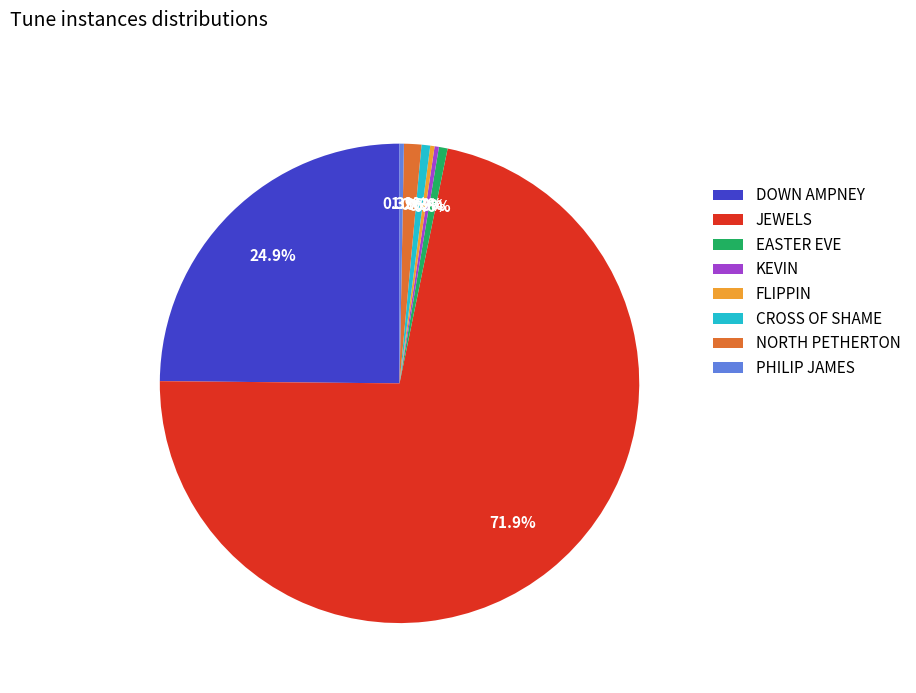

To the nearest percent, what is the difference between the CROSS OF SHAME and NORTH PETHERTON slice percentages?

1%